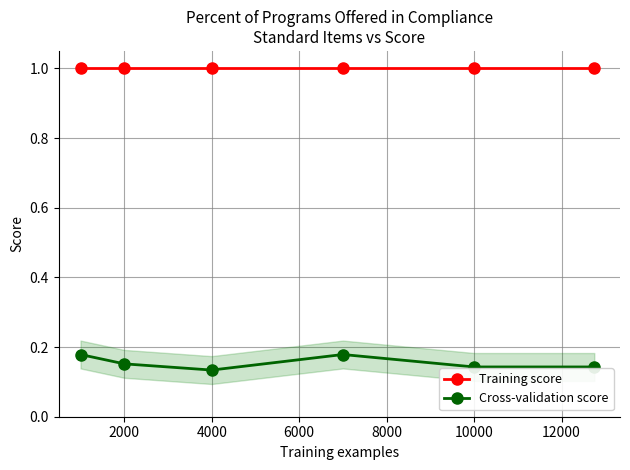

Where is Cross-validation score nearest to the value 0?

4000